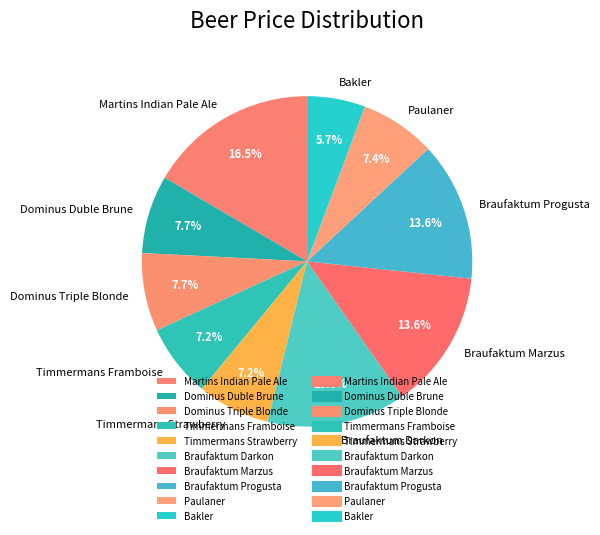

How many slices are in this pie chart?

10